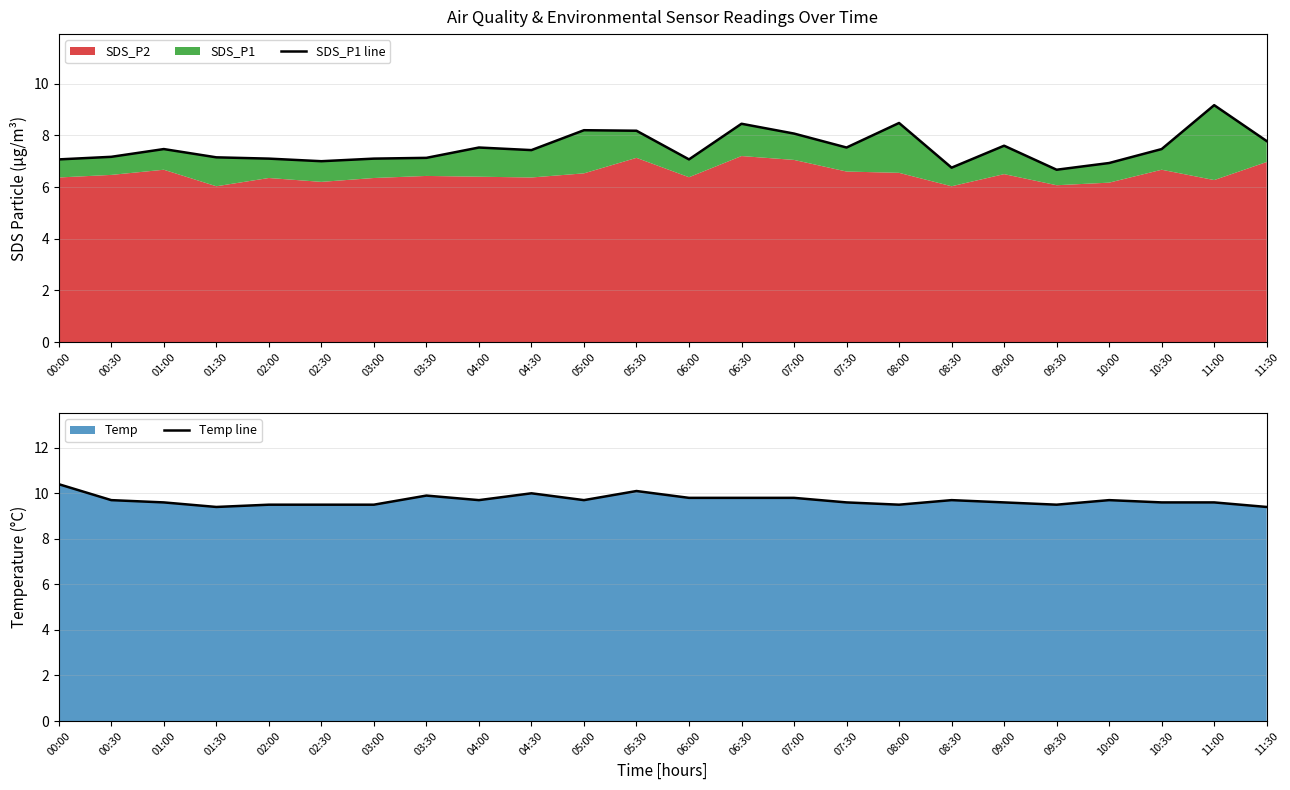

What is the highest value of the SDS_P1 line series?

9.2